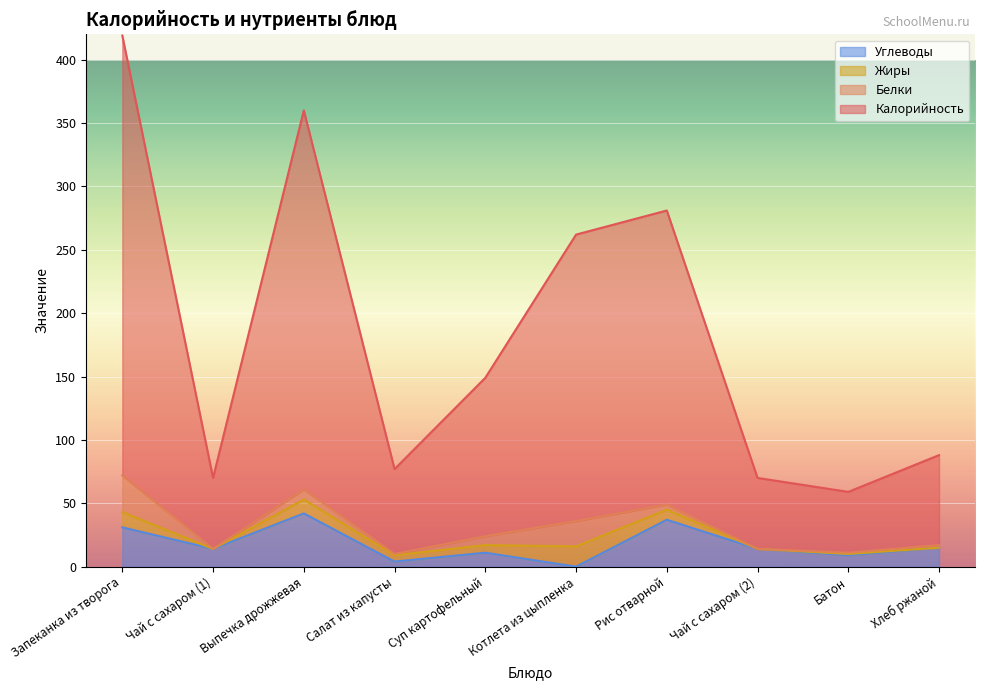

What are all the series names shown in the legend?

Углеводы, Жиры, Белки, Калорийность